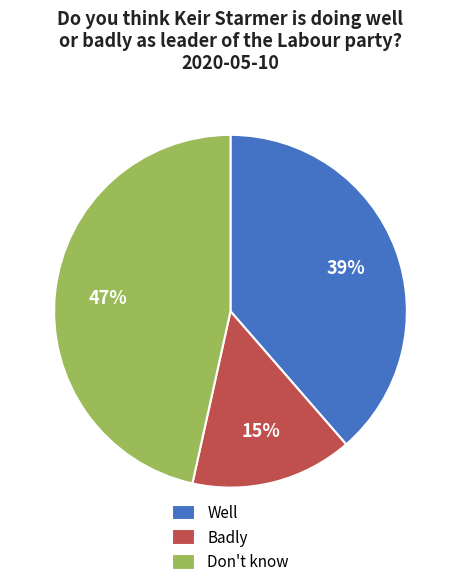

Is the sum of Well and Don't know greater than half?

Yes